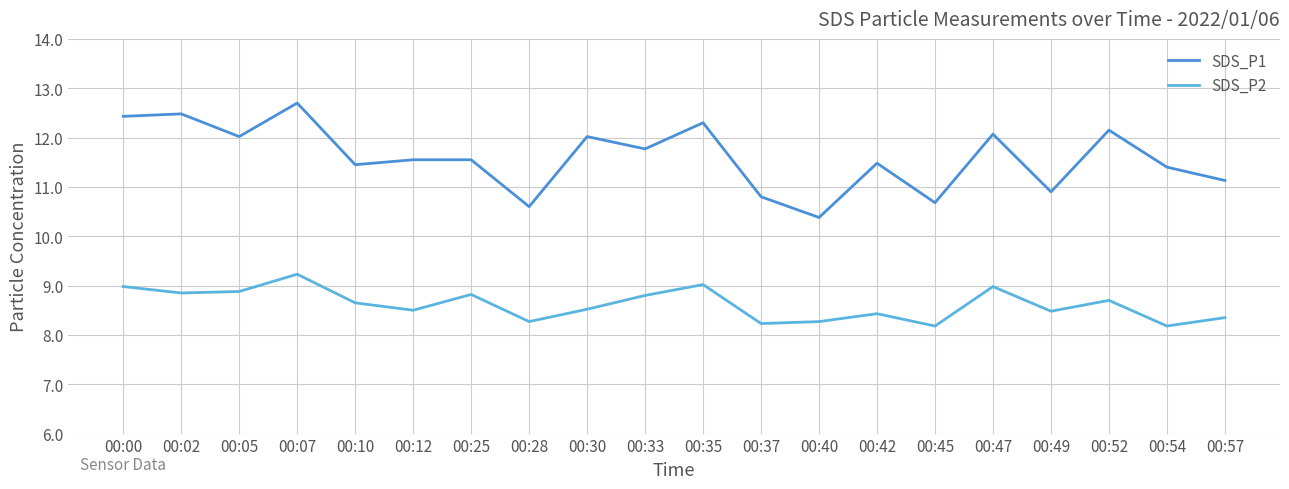

The SDS_P2 series shows 8.7 at 00:52. True or false?

True